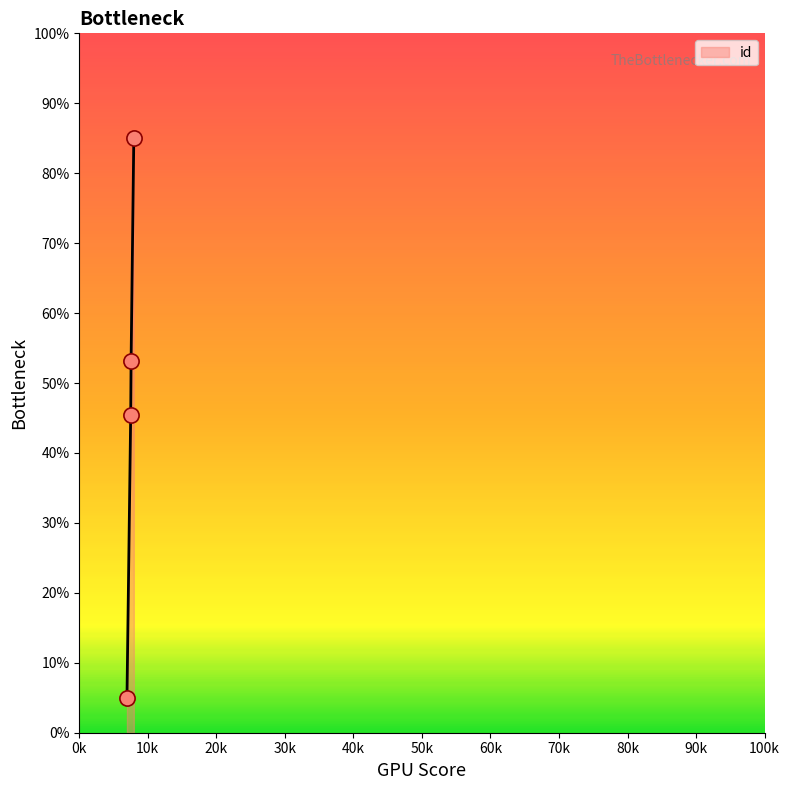

True or false: the data has more than 2 interior local peaks.

False